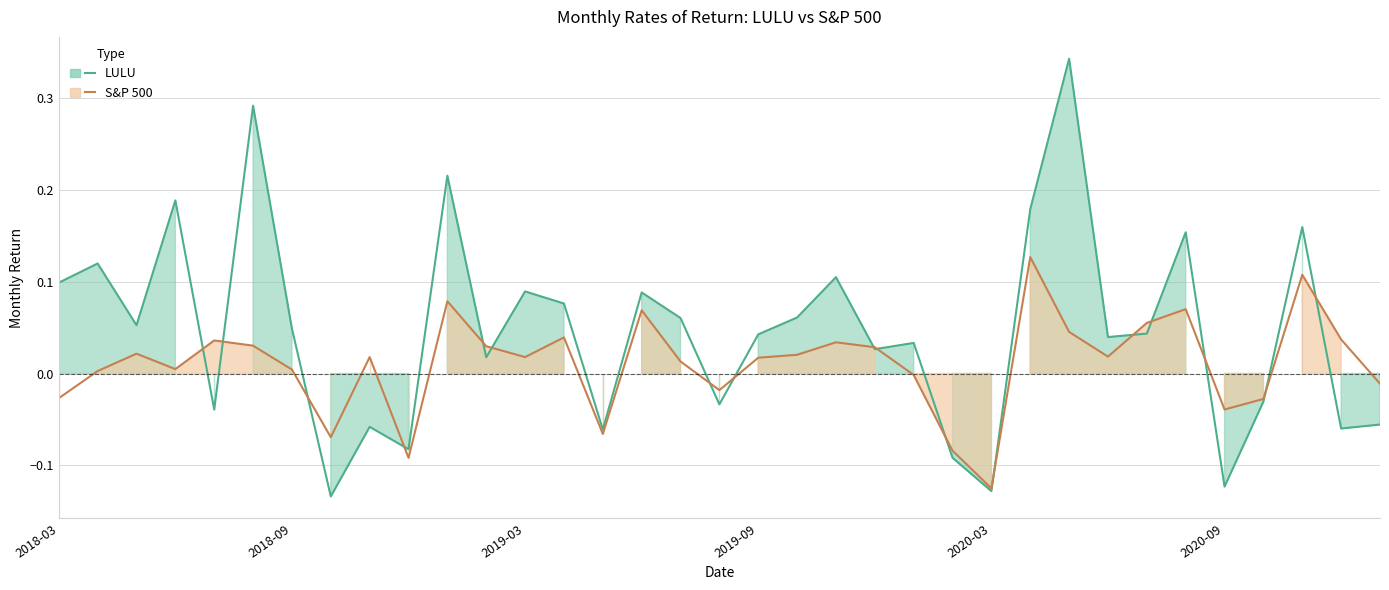

How many lines are shown in the chart?

2